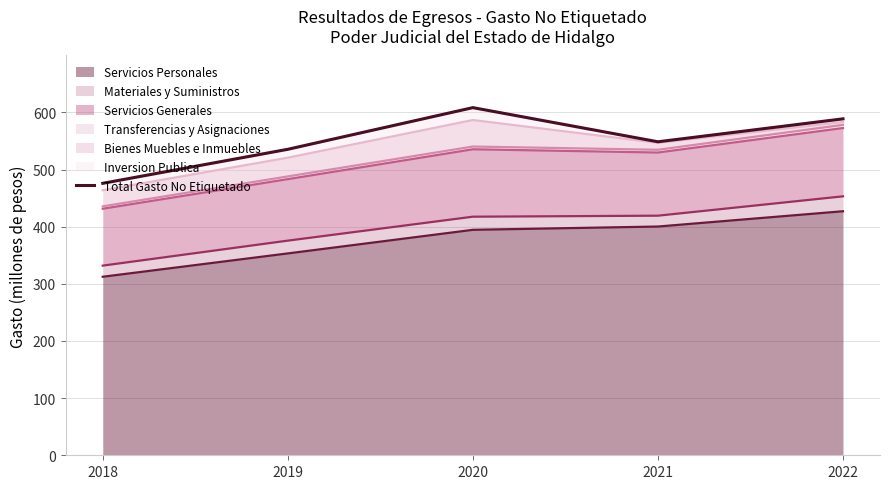

At which category does the data reach its first local valley?

2021